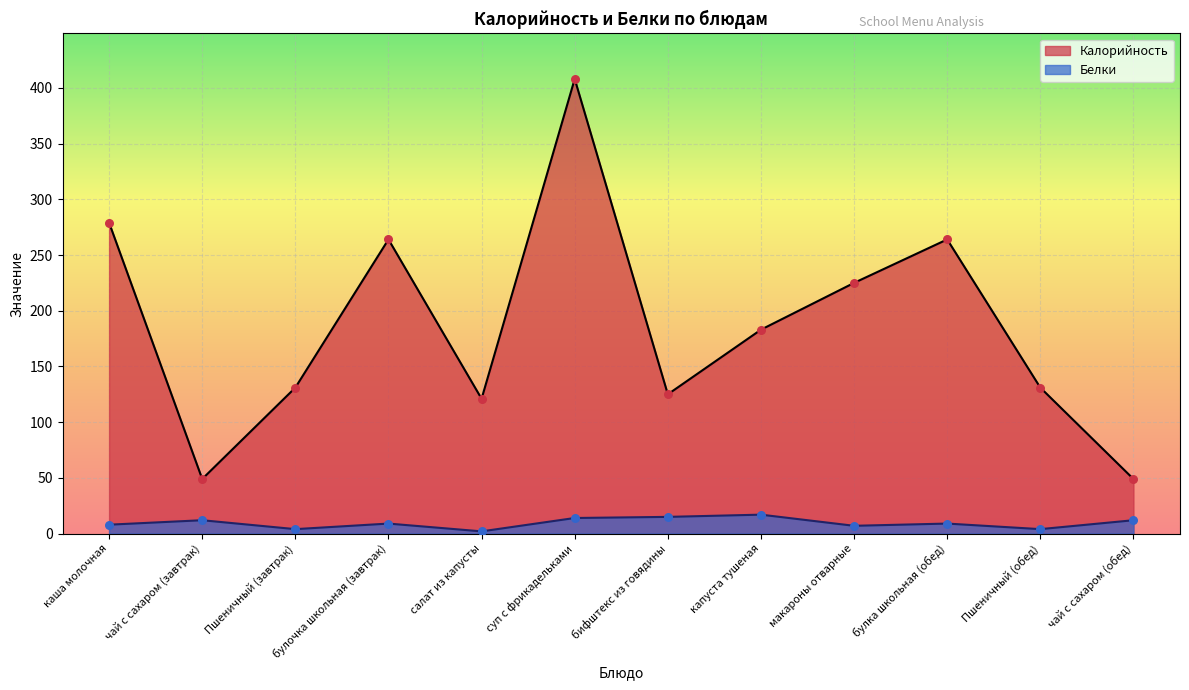

Is the value of Белки at суп с фрикадельками greater than the value of Калорийность at чай с сахаром (обед)?

No